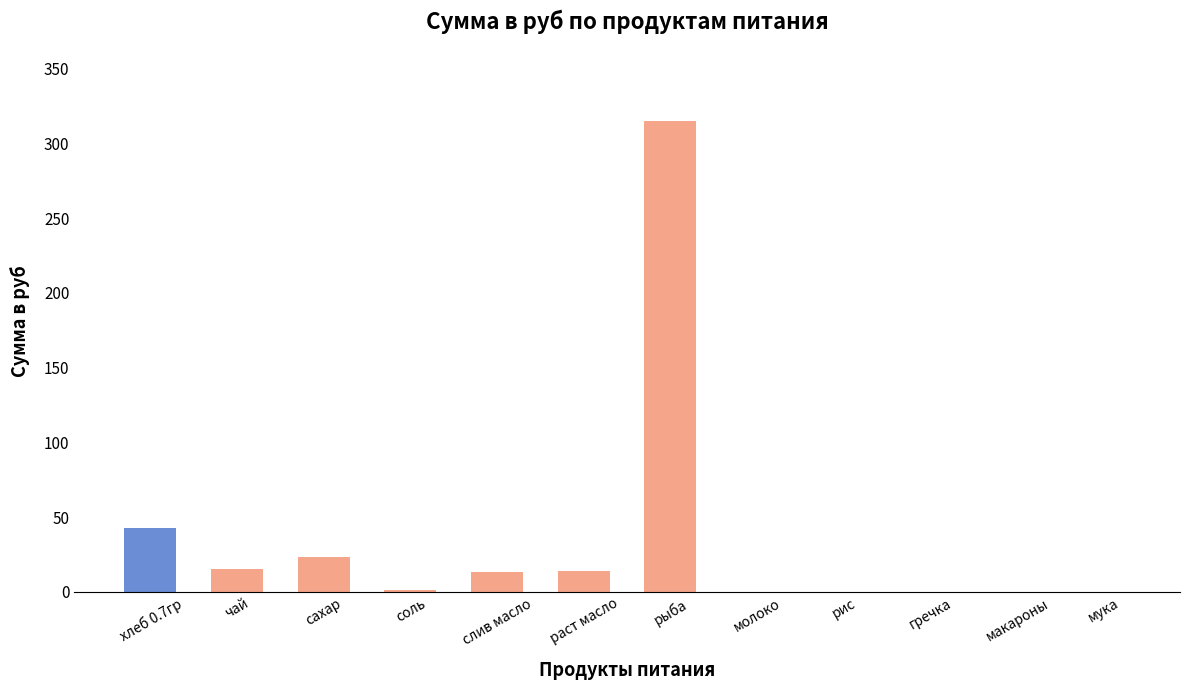

Which label corresponds to the largest value in the chart?

рыба